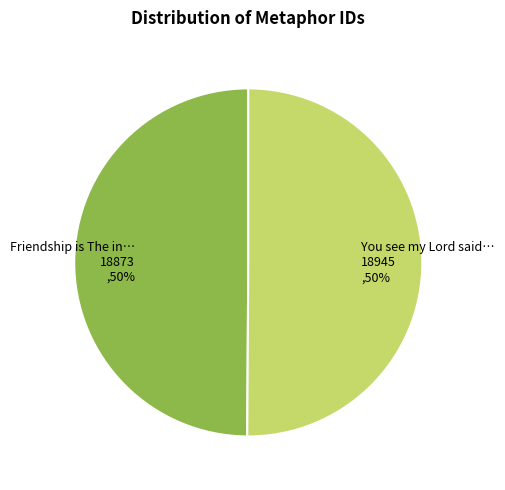

To the nearest percent, what is the average slice percentage?

50%